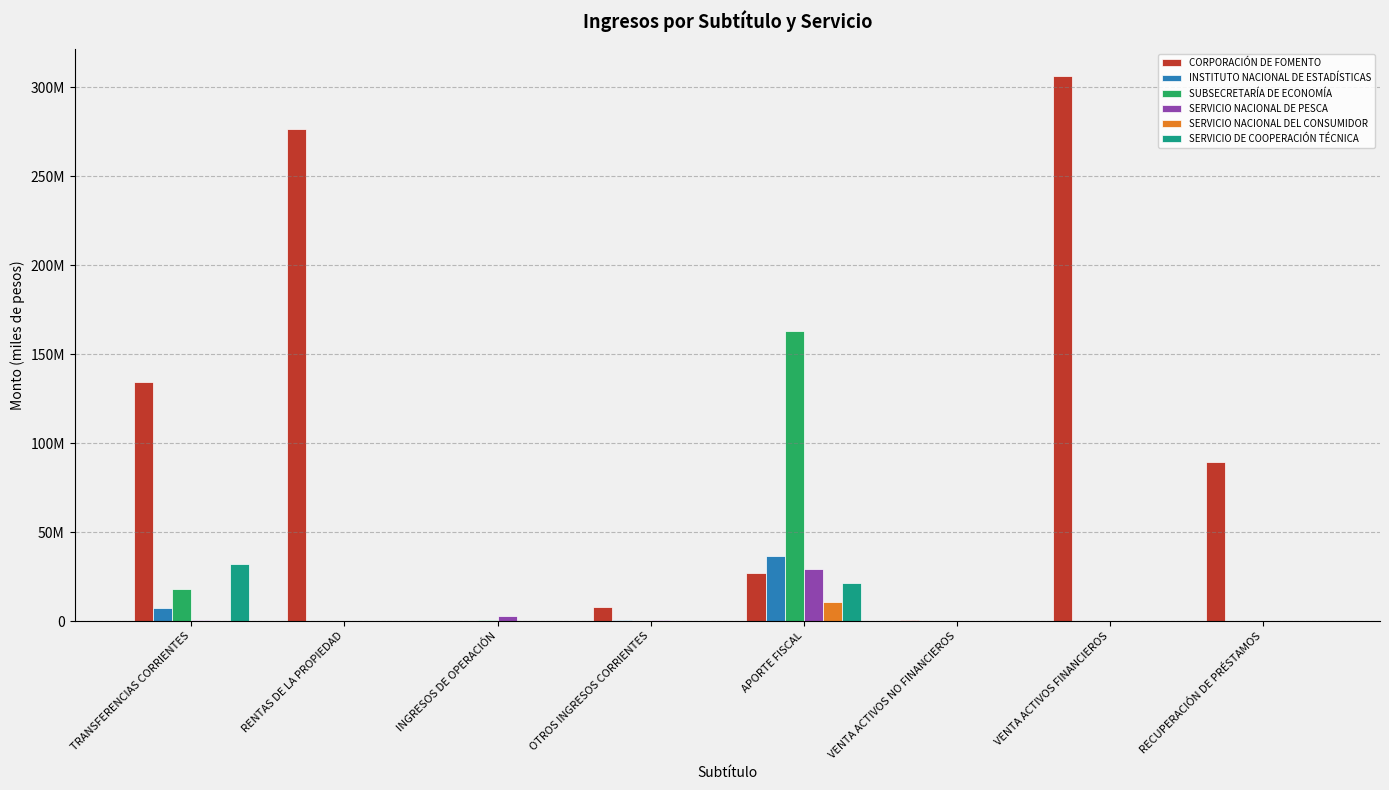

Are the bars horizontal?

No